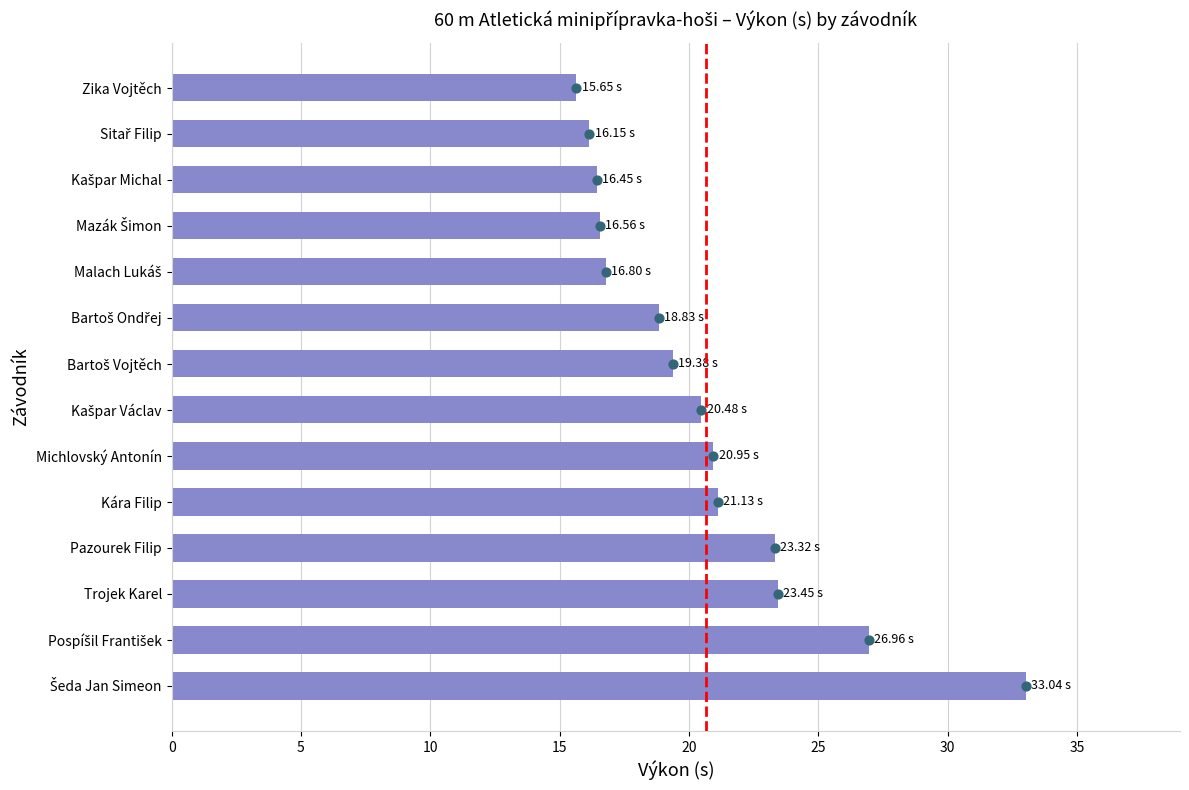

What is the change in value from Zika Vojtěch to Kašpar Michal?

+0.8